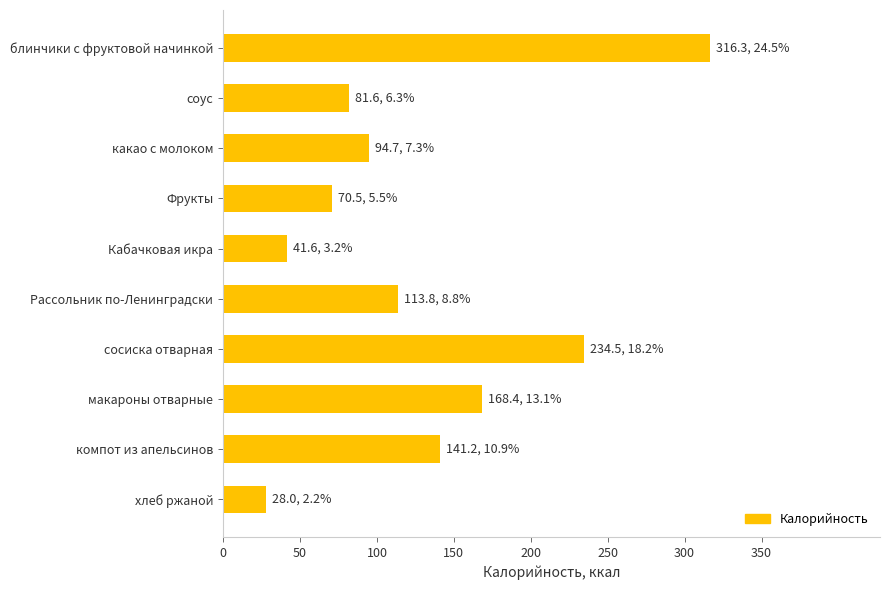

How many bars are there in total?

10